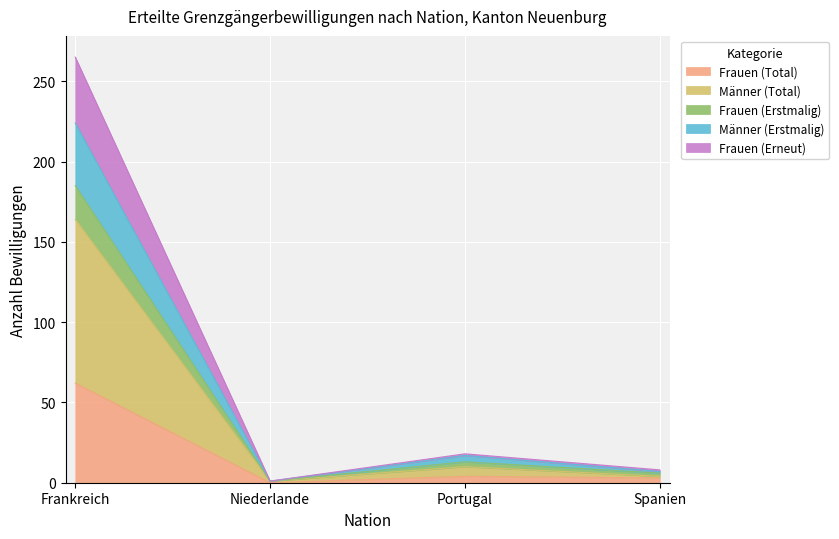

True or false: Männer (Total) and Frauen (Total) cross at least once.

False